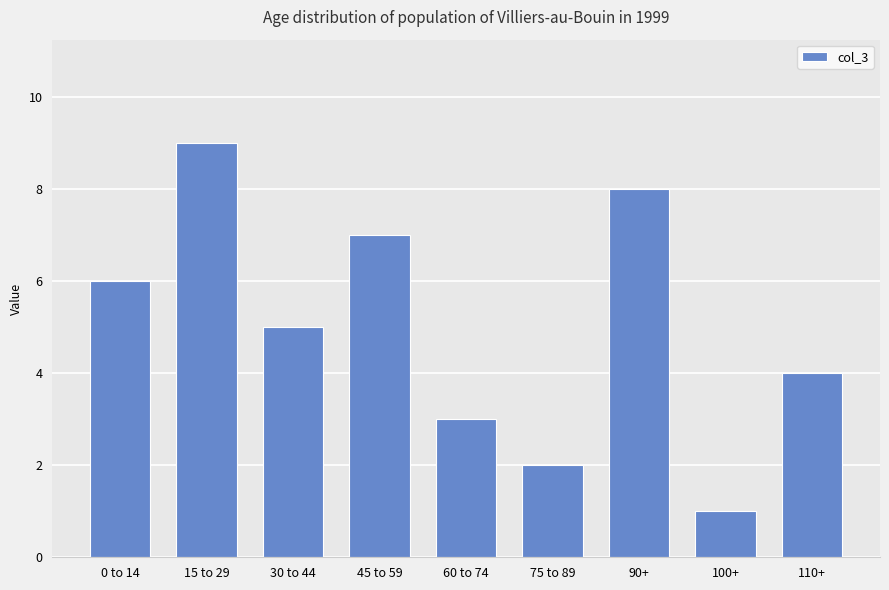

What is the sum of all values?

45